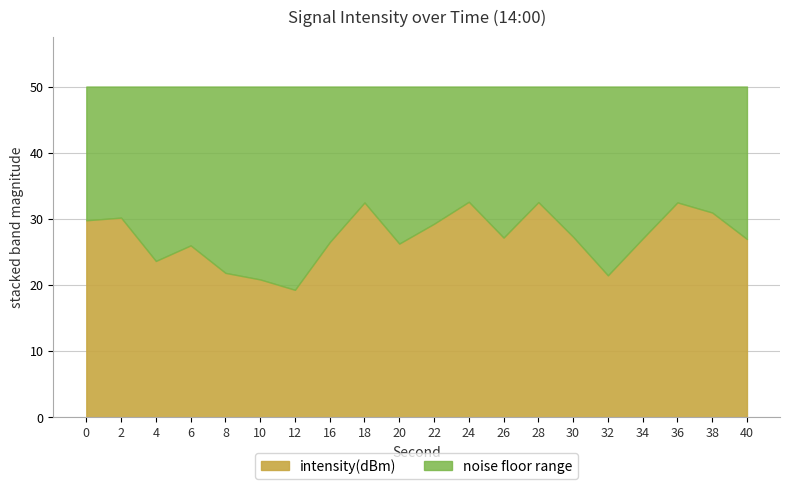

Does the chart display data point markers on the line(s)?

No